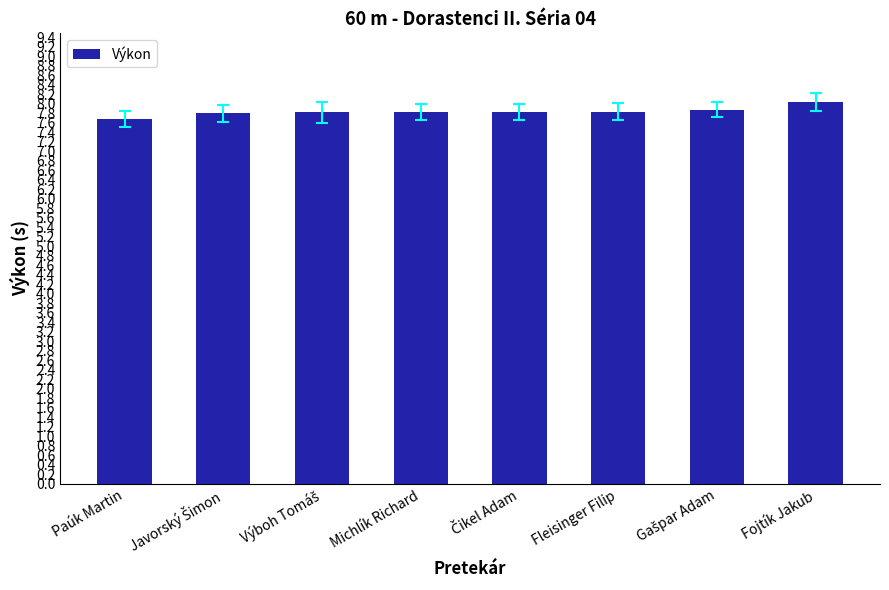

What is the label of the 1st bar from the left?

Paúk Martin